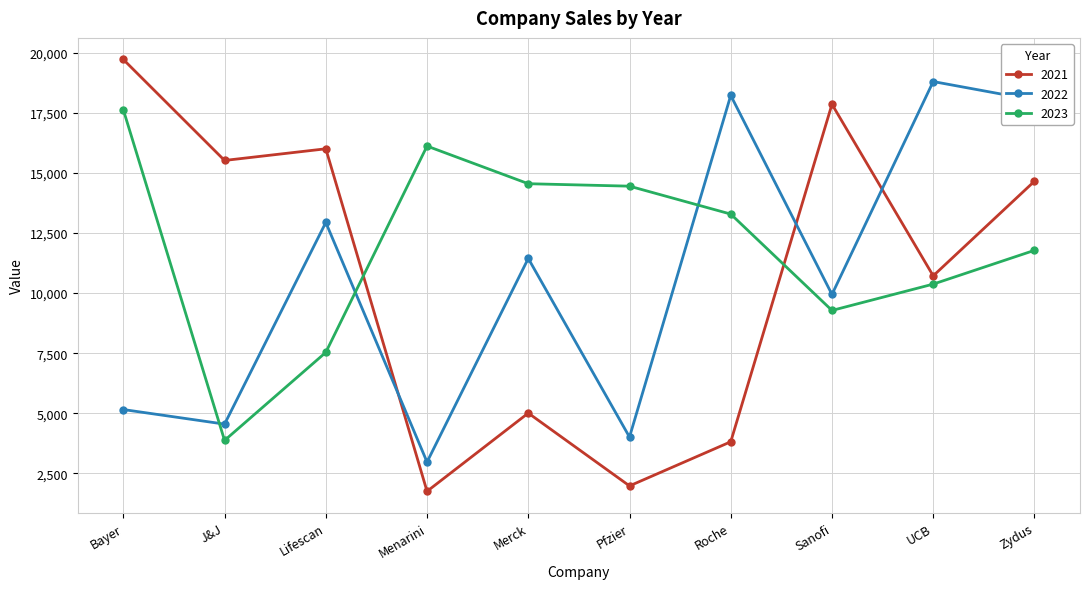

What is the label of the 8th point from the left?

Sanofi